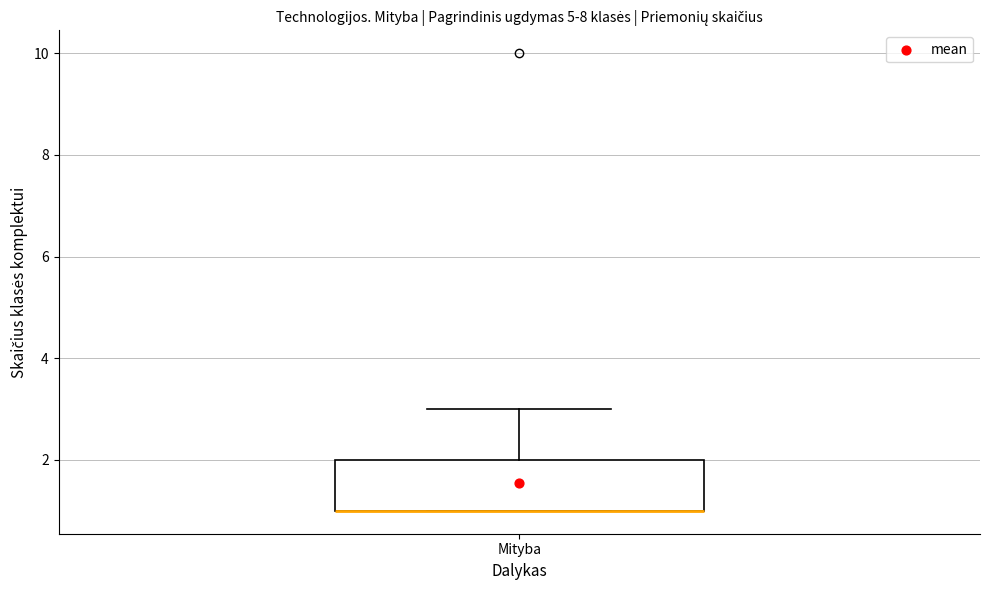

Read this box plot against the y-axis: the position of the median line, the range covered by the box, and the ends of both whiskers. The values are not printed on the chart, so give them approximately, as read against the axis.

median 1 (drawn on the box's lower edge), box 1 to 2, whiskers 1 to 3